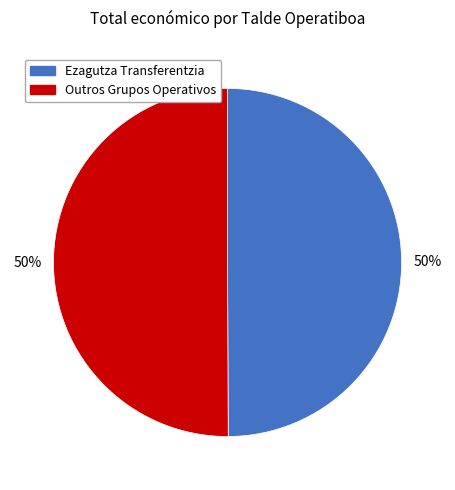

To the nearest percent, what is the average slice percentage?

50%